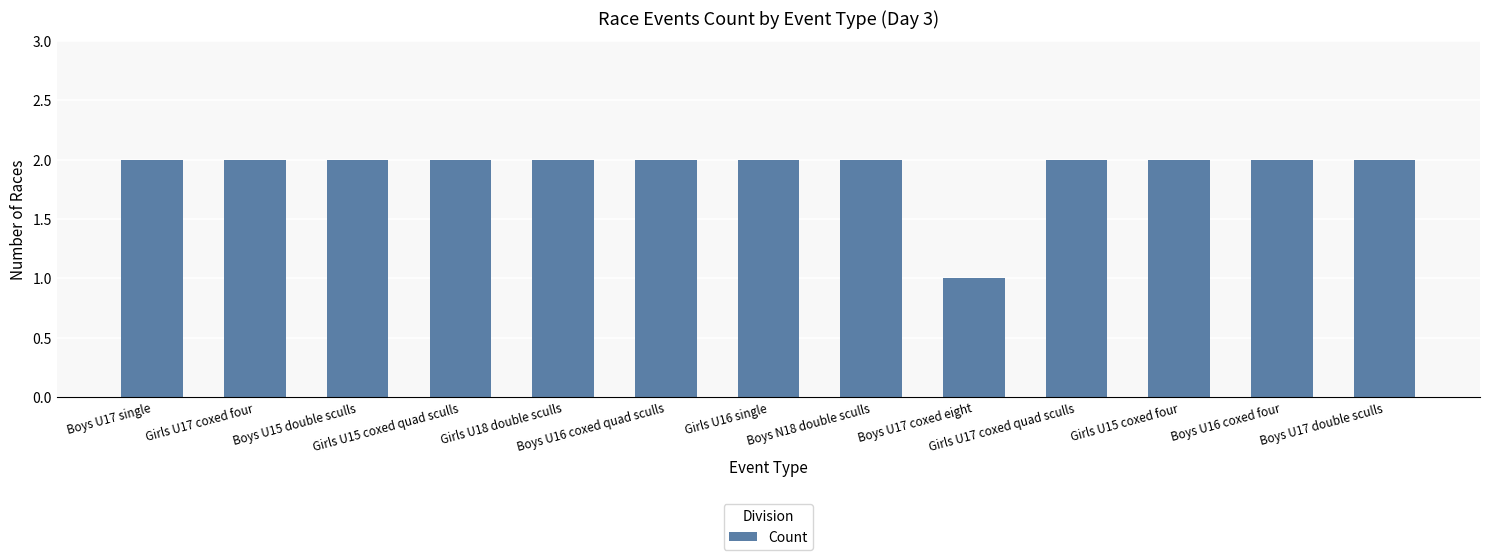

What is the sum of the values at Boys N18 double sculls and Girls U18 double sculls?

4